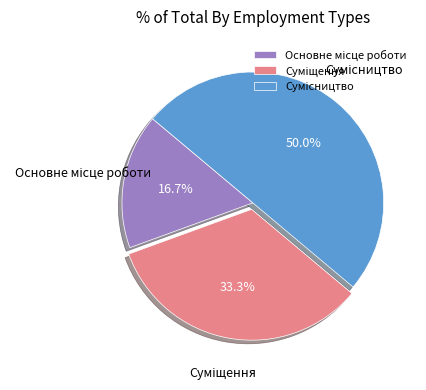

To the nearest percent, what portion does Суміщення represent?

33%